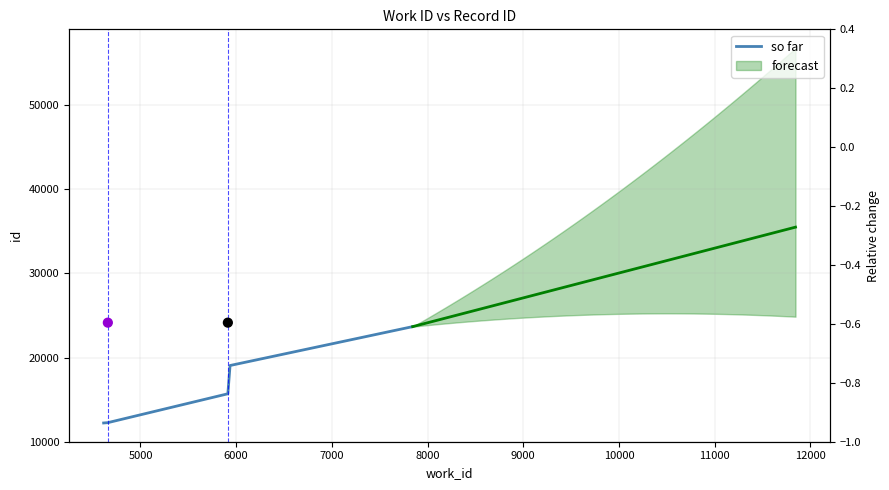

What is the ratio of the value at 7000 to the value at 5000?

1.6